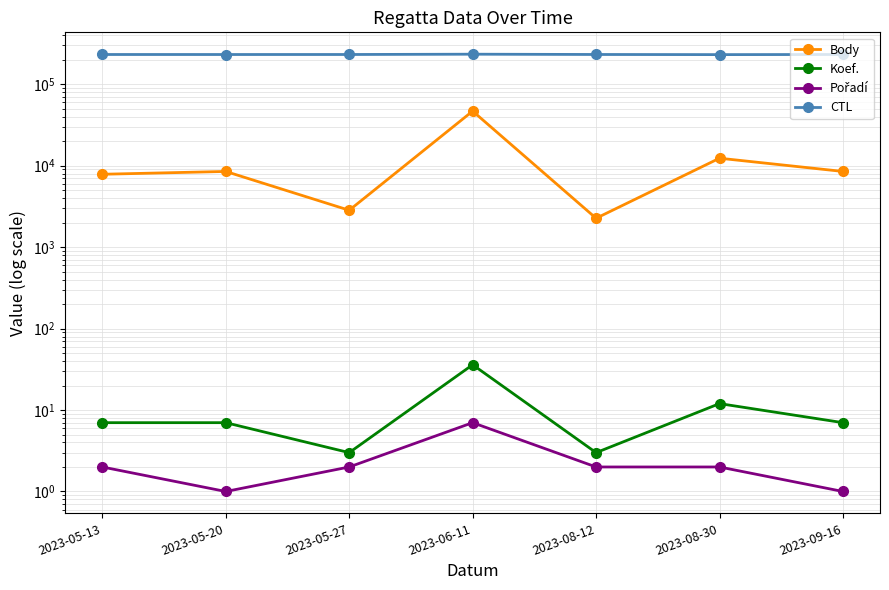

Reading right to left, extract all data points from this chart.

Body: 2023-09-16=8505	2023-08-30=12365	2023-08-12=2263	2023-06-11=46844	2023-05-27=2838	2023-05-20=8505	2023-05-13=7855
Koef.: 2023-09-16=7	2023-08-30=12	2023-08-12=3	2023-06-11=36	2023-05-27=3	2023-05-20=7	2023-05-13=7
Pořadí: 2023-09-16=1	2023-08-30=2	2023-08-12=2	2023-06-11=7	2023-05-27=2	2023-05-20=1	2023-05-13=2
CTL: 2023-09-16=232159	2023-08-30=231331	2023-08-12=232209	2023-06-11=234090	2023-05-27=232116	2023-05-20=232002	2023-05-13=232110